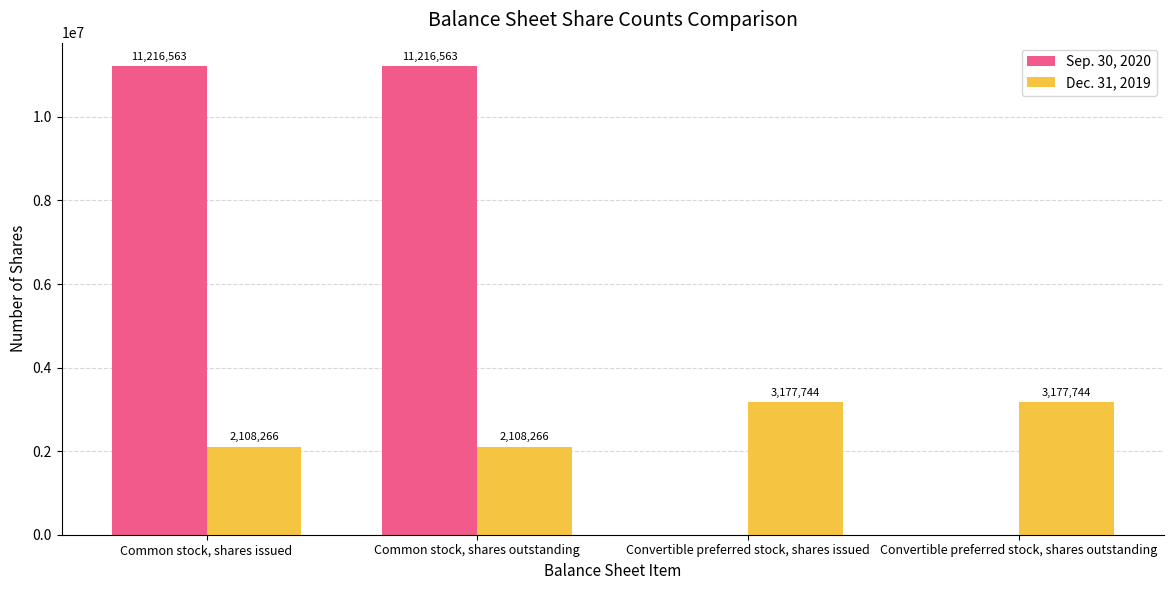

Count the number of categories in the chart.

4